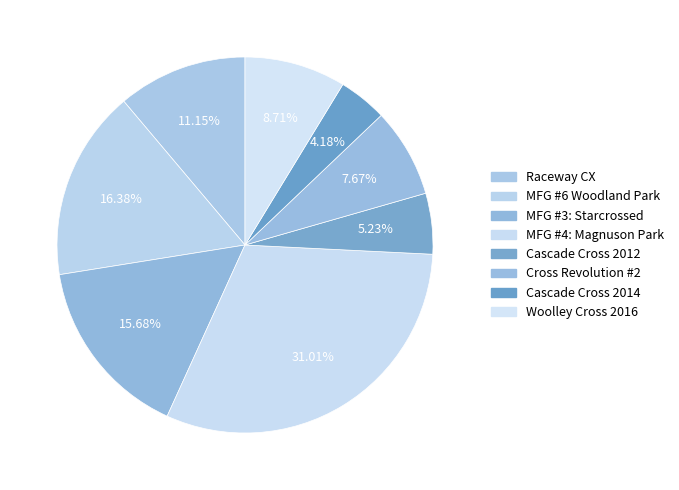

Which has a higher value, Cross Revolution #2 or Cascade Cross 2012?

Cross Revolution #2